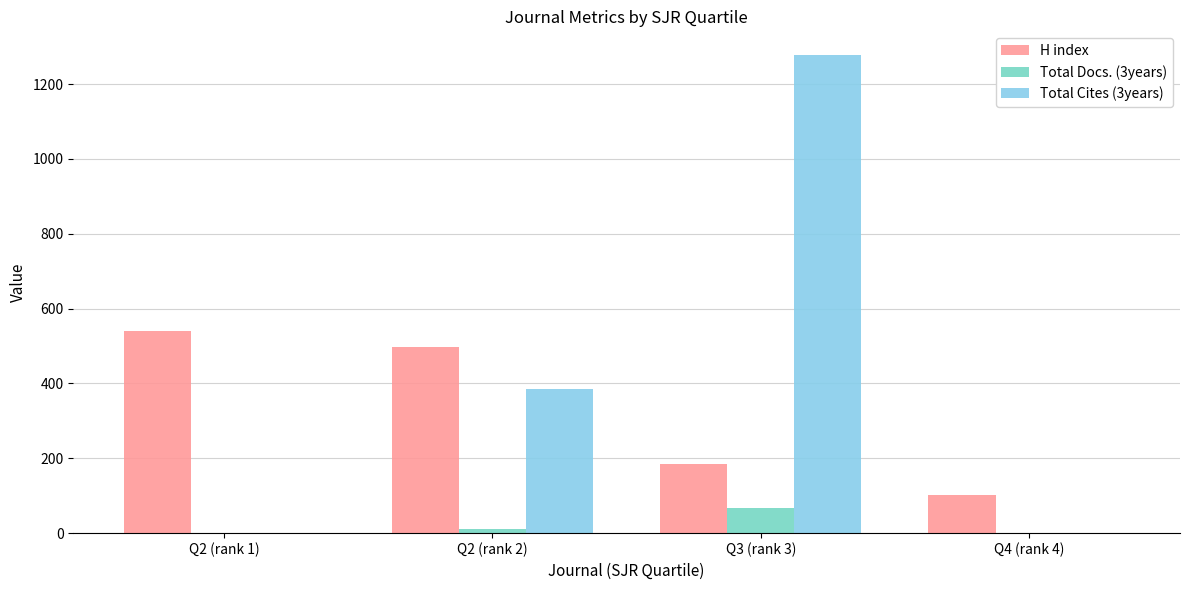

Reading right to left, extract all data points from this chart.

H index: Q4 (rank 4)=101	Q3 (rank 3)=184	Q2 (rank 2)=498	Q2 (rank 1)=541
Total Docs. (3years): Q4 (rank 4)=0	Q3 (rank 3)=66	Q2 (rank 2)=12	Q2 (rank 1)=0
Total Cites (3years): Q4 (rank 4)=0	Q3 (rank 3)=1277	Q2 (rank 2)=384	Q2 (rank 1)=0